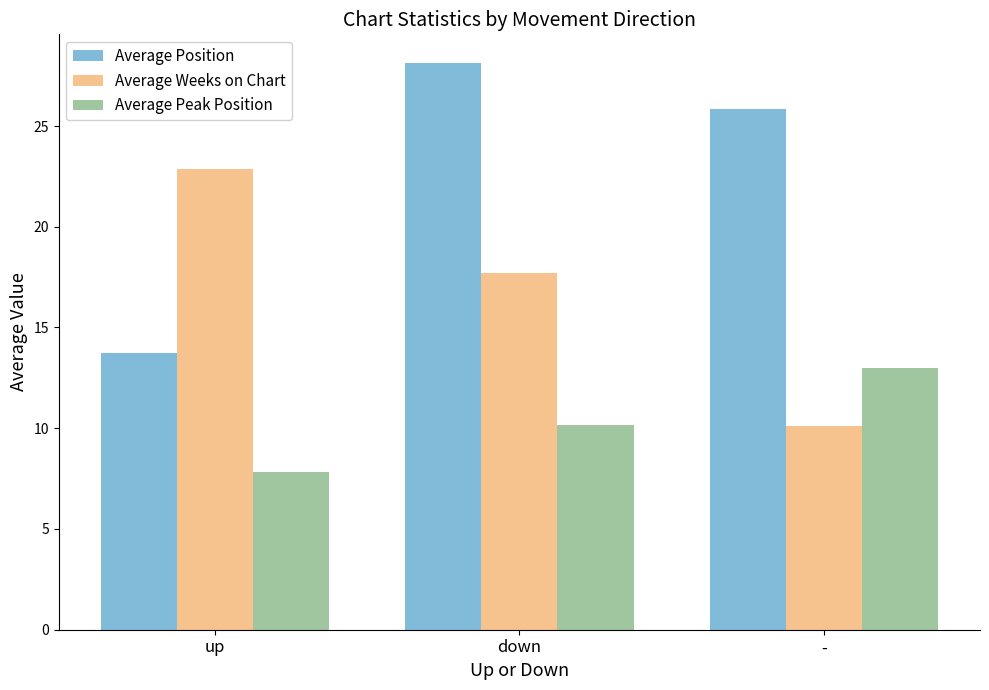

Reading right to left, transcribe all the data shown in this chart.

Average Position: 25.8	28.1	13.8
Average Weeks on Chart: 10.1	17.7	22.9
Average Peak Position: 13.0	10.1	7.8